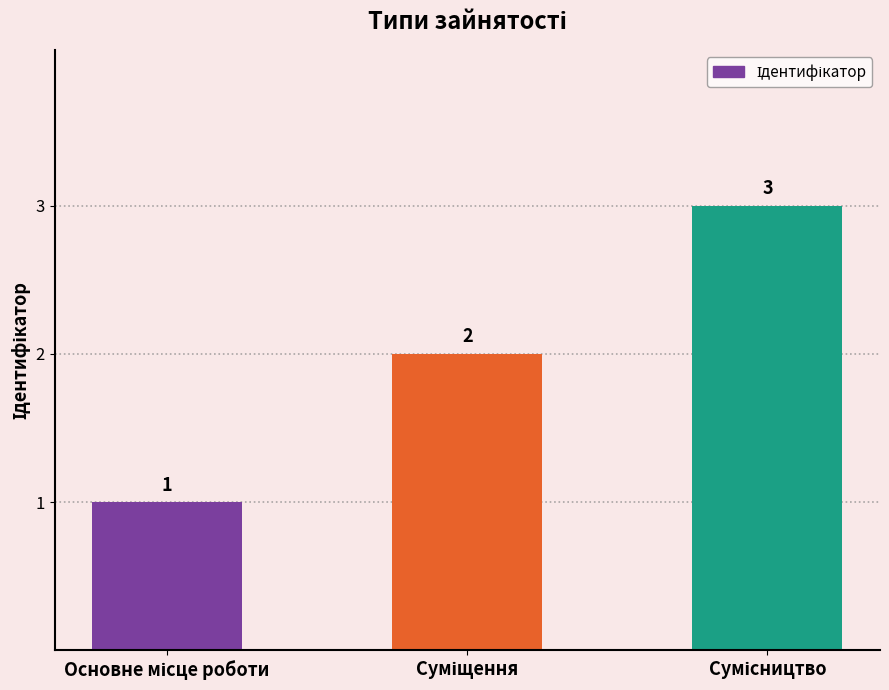

How many values are between 1 and 3?

3